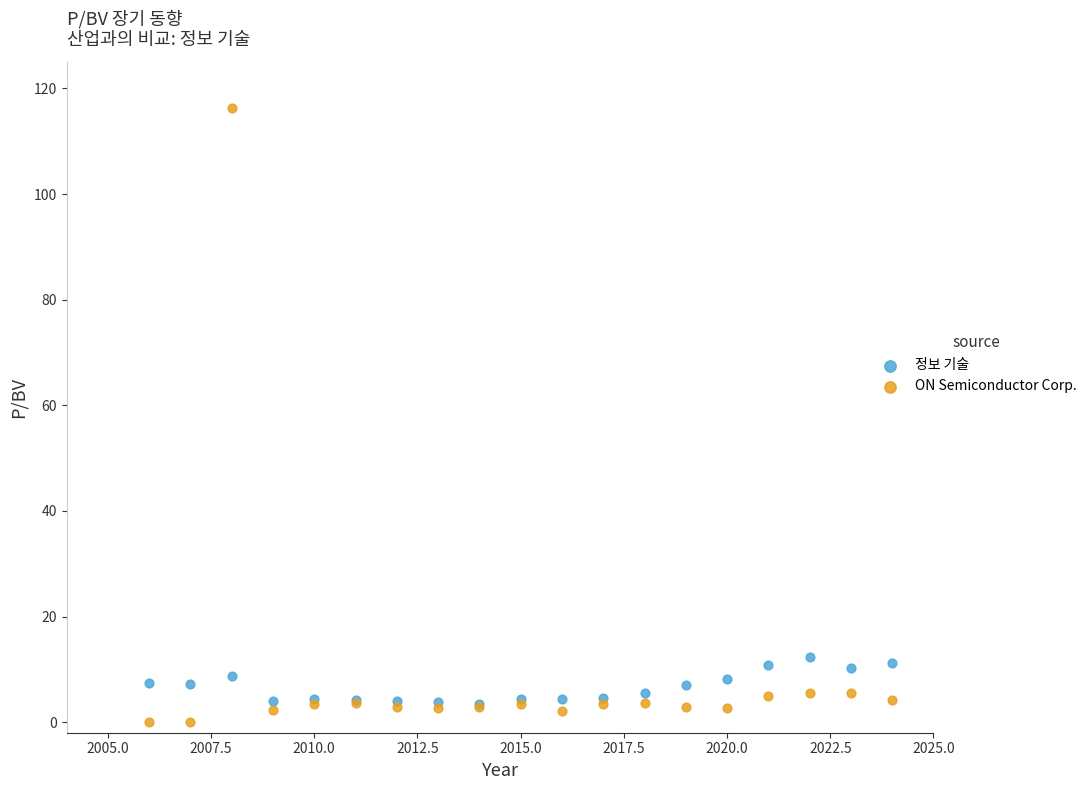

Which series has the largest Y range (max minus min)?

ON Semiconductor Corp.